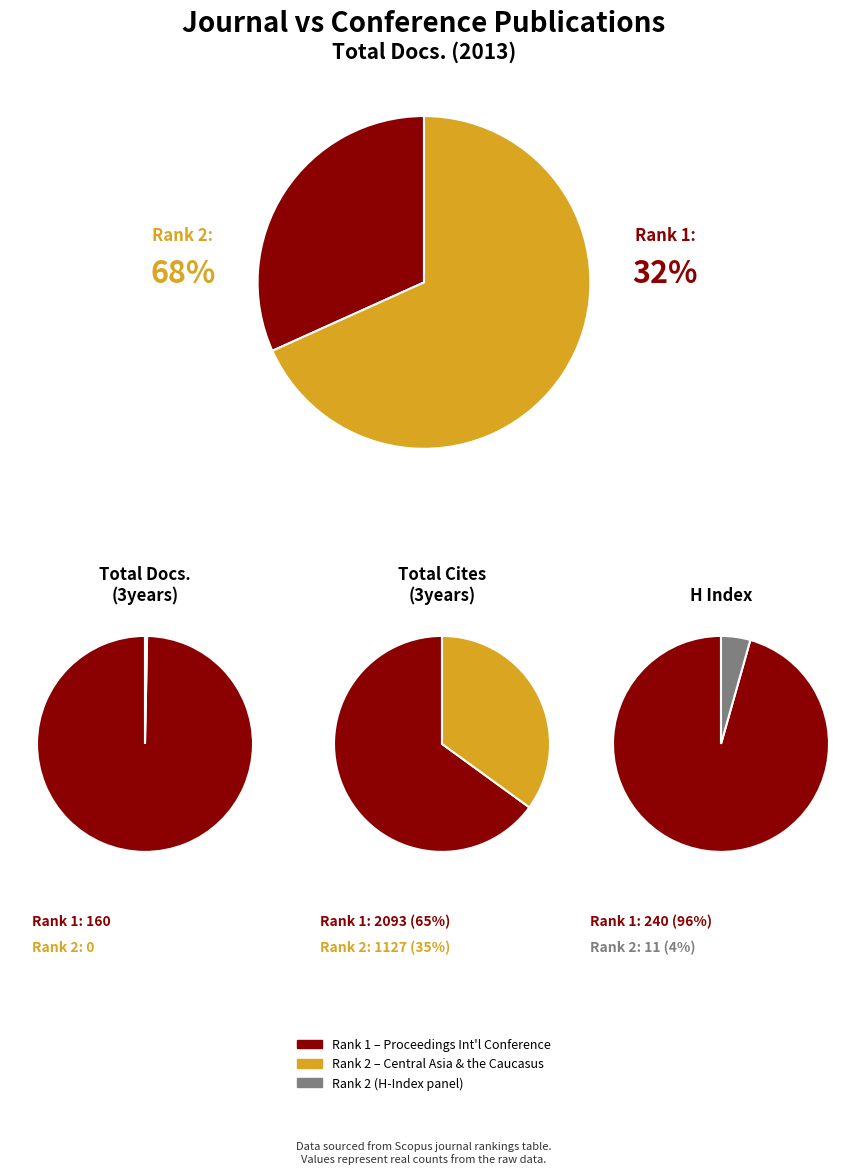

To the nearest percent, what portion does Central Asia and the Caucasus represent?

35%